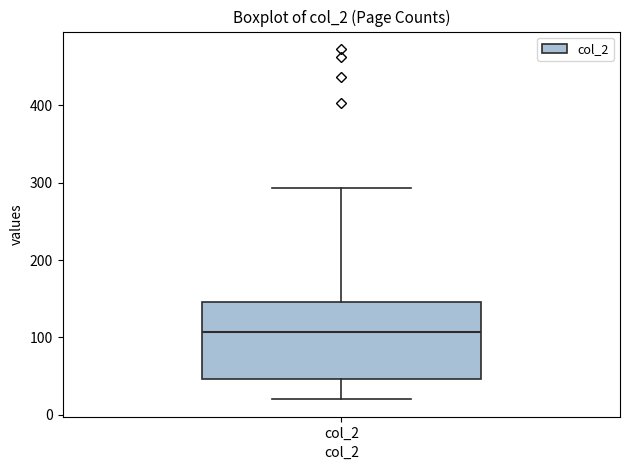

Read this box plot against the y-axis: the position of the median line, the range covered by the box, and the ends of both whiskers. The values are not printed on the chart, so give them approximately, as read against the axis.

median 110, box 50 to 150, whiskers 20 to 290